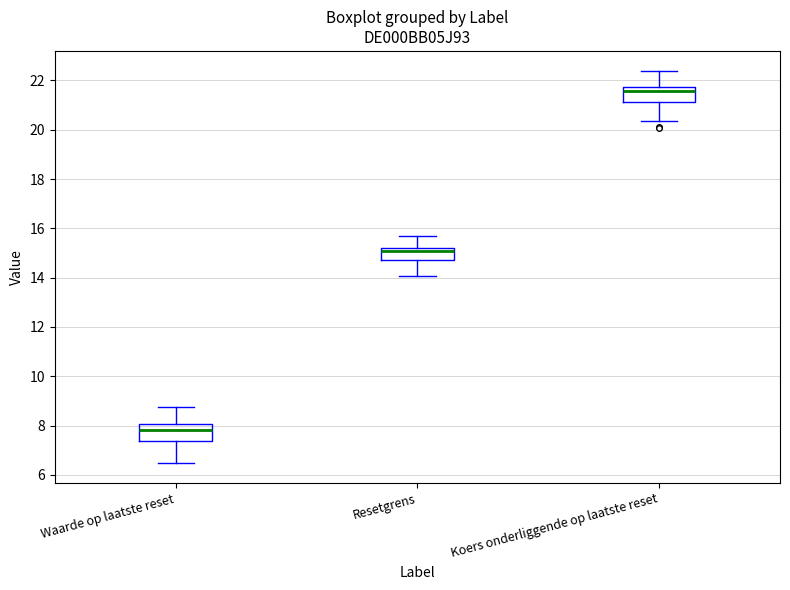

Reading left to right, read every box against the y-axis: the position of its median line, the range the box covers, and the ends of its whiskers. The values are not printed on the chart, so give them approximately, as read against the axis.

Waarde op laatste reset: median 7.8, box 7.4 to 8.0, whiskers 6.4 to 8.8
Resetgrens: median 15.0, box 14.8 to 15.2, whiskers 14.0 to 15.6
Koers onderliggende op laatste reset: median 21.6, box 21.2 to 21.8, whiskers 20.4 to 22.4